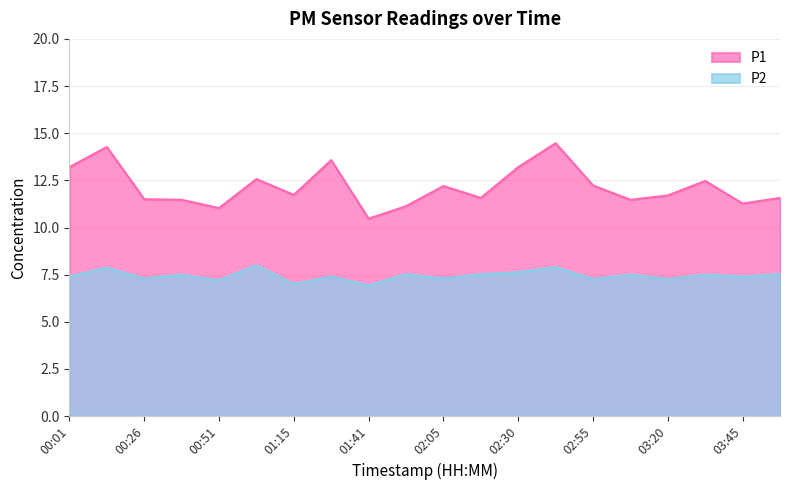

True or false: P2 has a value of 12.2 at 01:41.

False